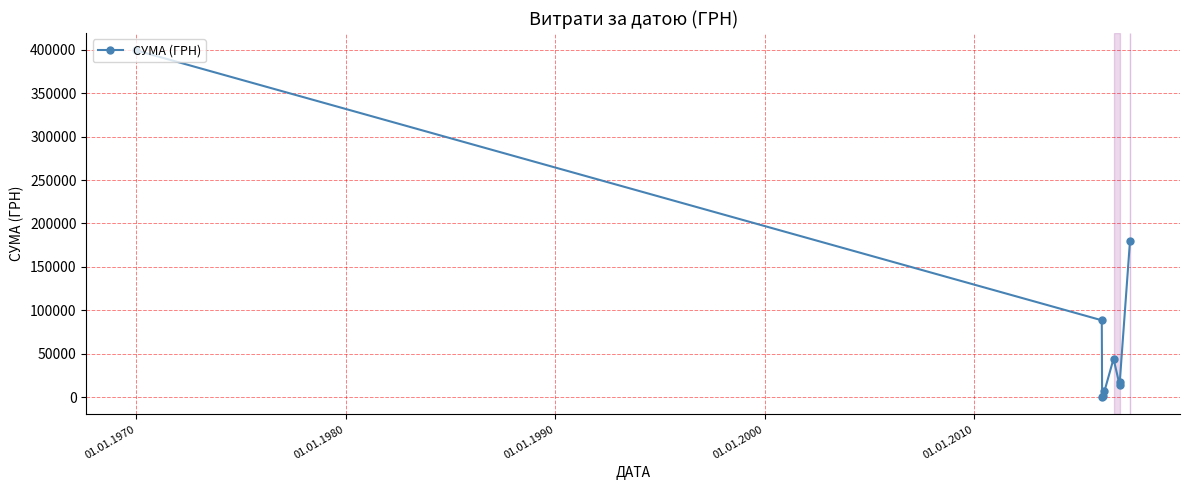

What is the greatest value displayed?

399253.3